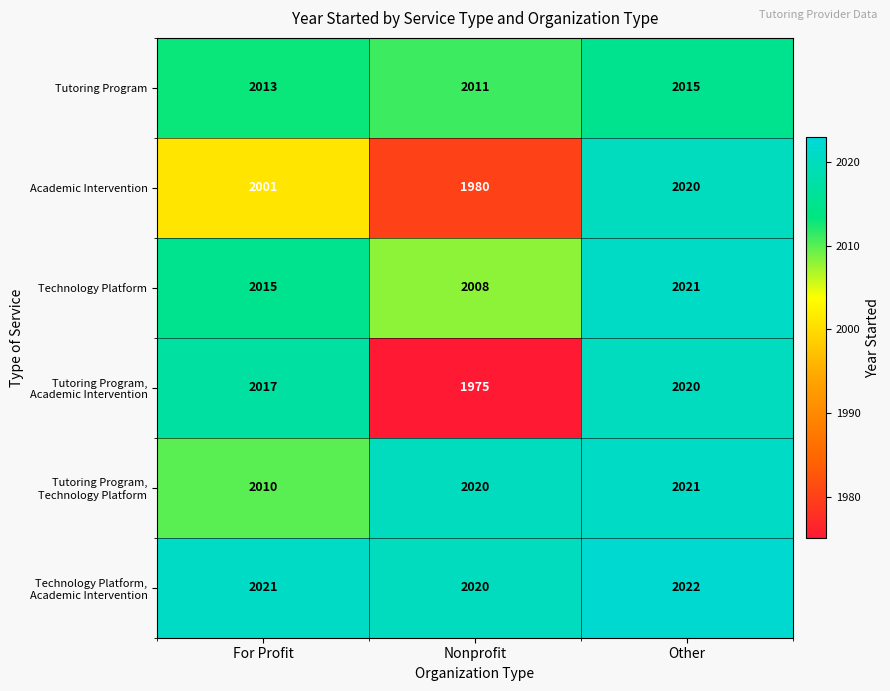

What is the total value across all series at For Profit?

12077